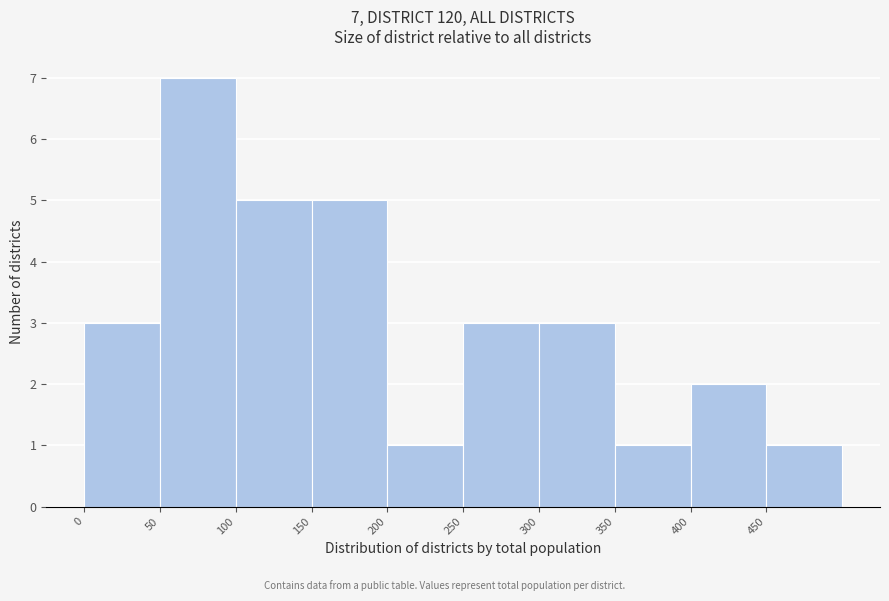

Over which range of the x-axis is the bar tallest?

50 to 100